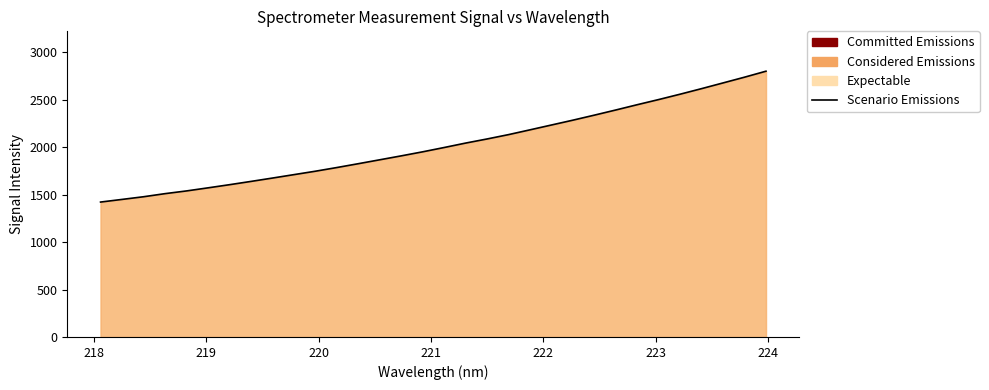

How many categories are shown in the chart?

32